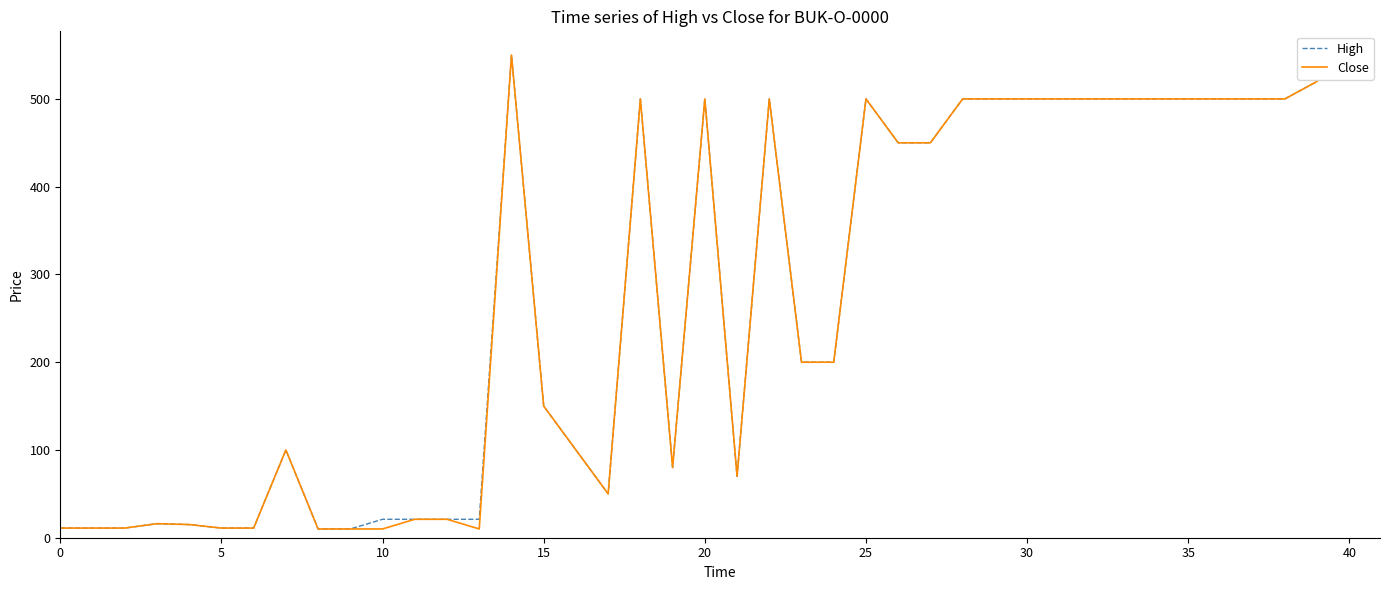

What is the greatest value displayed?

550